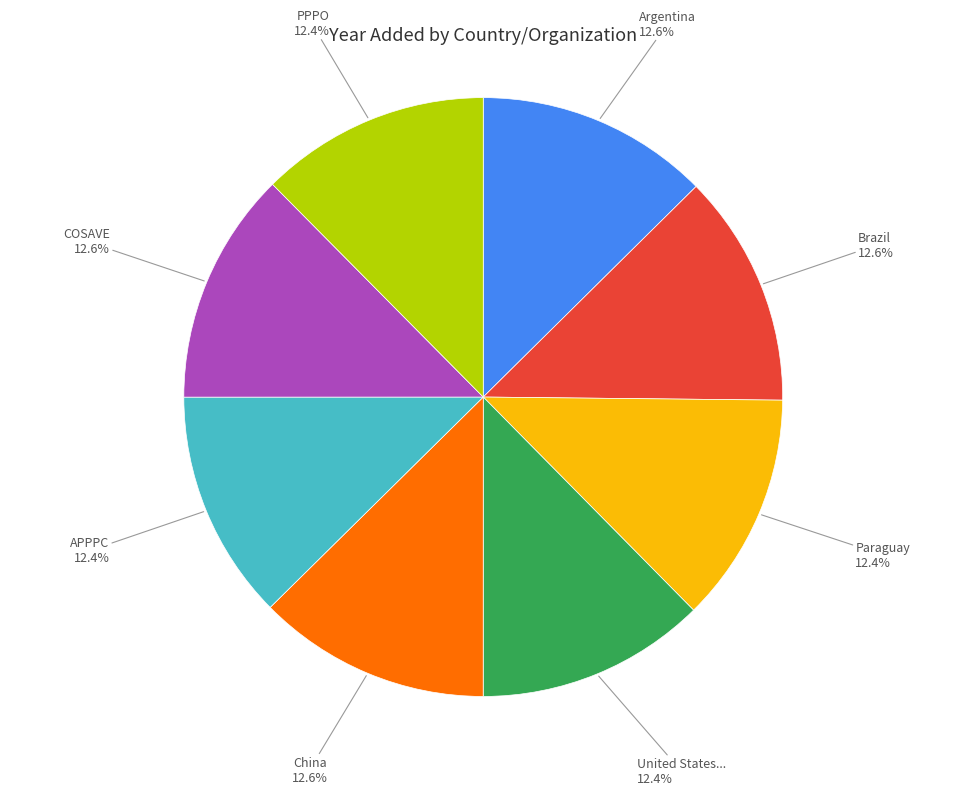

Is there any slice that represents more than half of the pie?

No